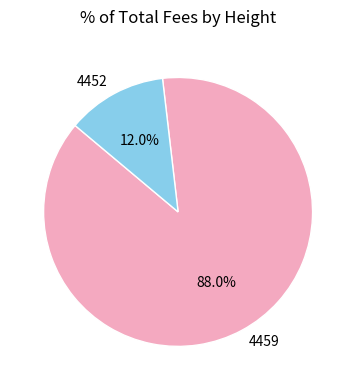

Which category accounts for the majority?

4459